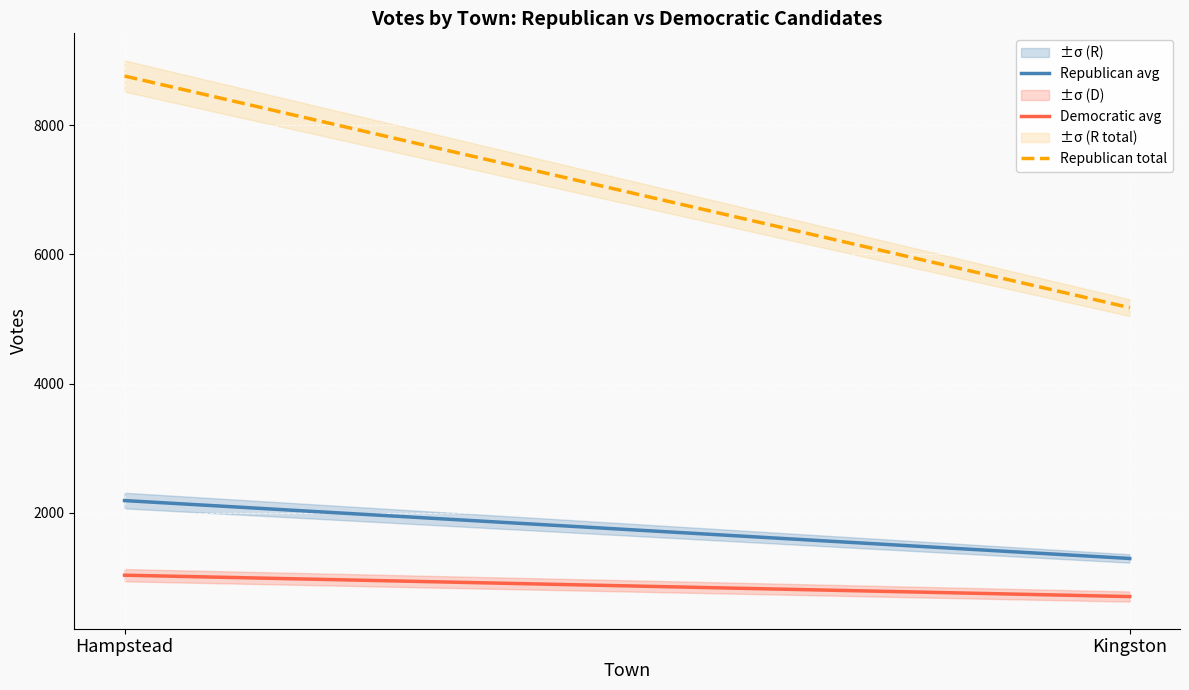

Rank the series by their maximum value, from highest to lowest.

Republican total, Republican avg, Democratic avg